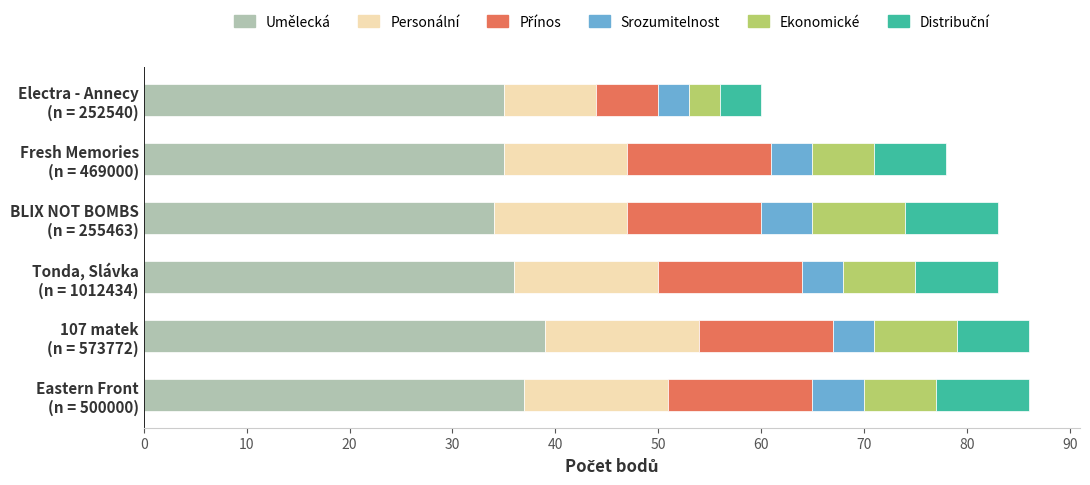

What is the maximum value for Umělecká?

39